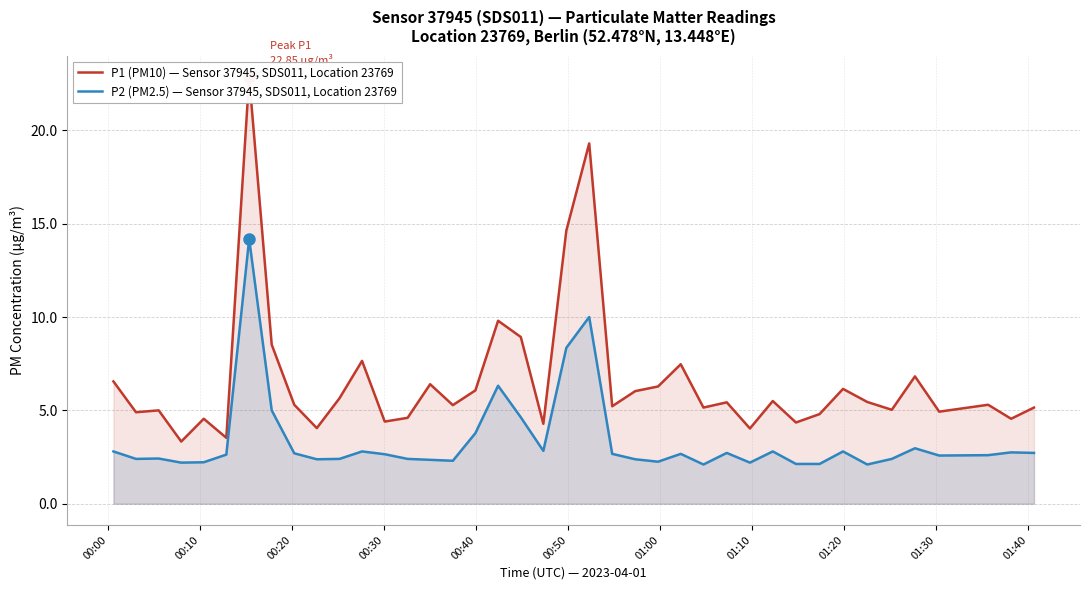

How many interior local peaks does the P1 (PM10) — Sensor 37945, SDS011, Location 23769 series have?

13